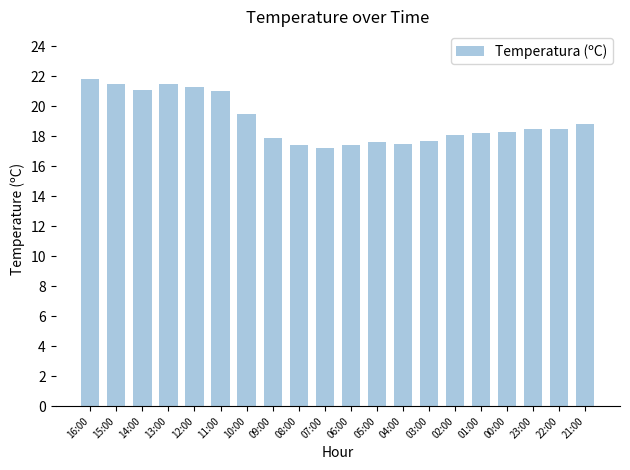

Is it true that the value at 04:00 is 17.5?

True